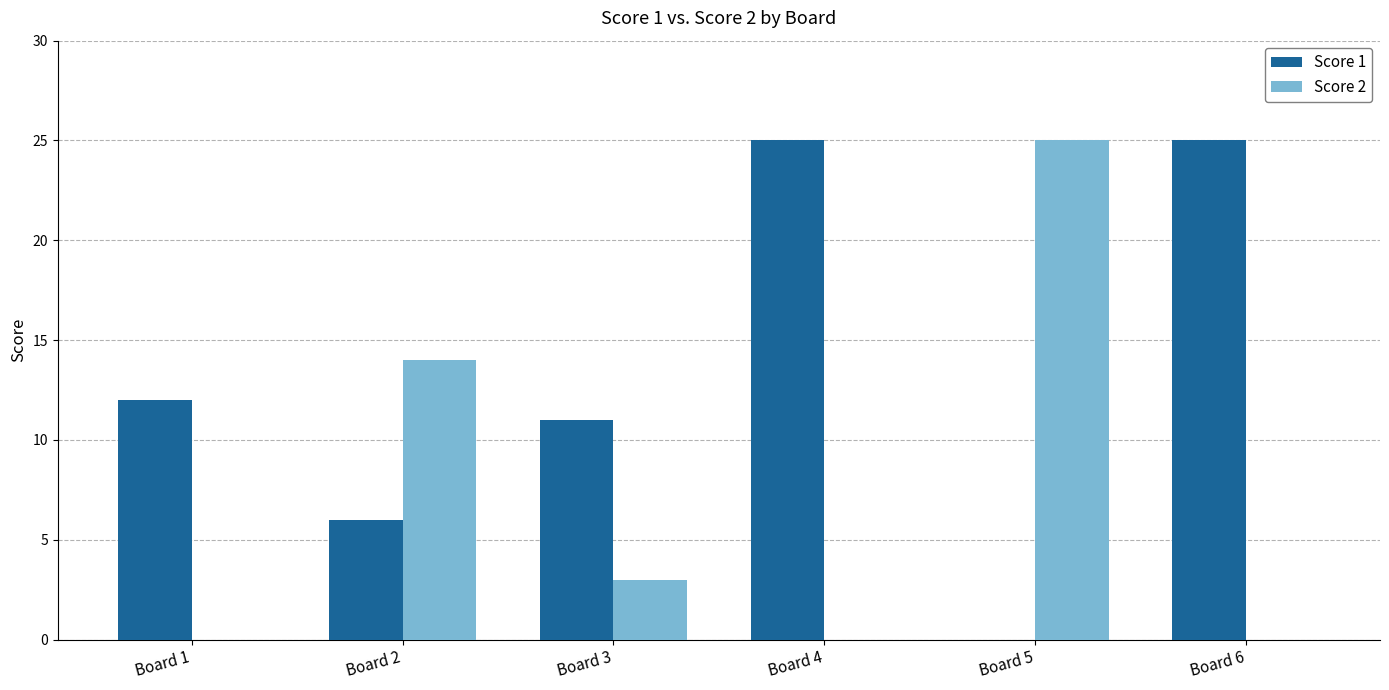

How many data points does each series have?

6